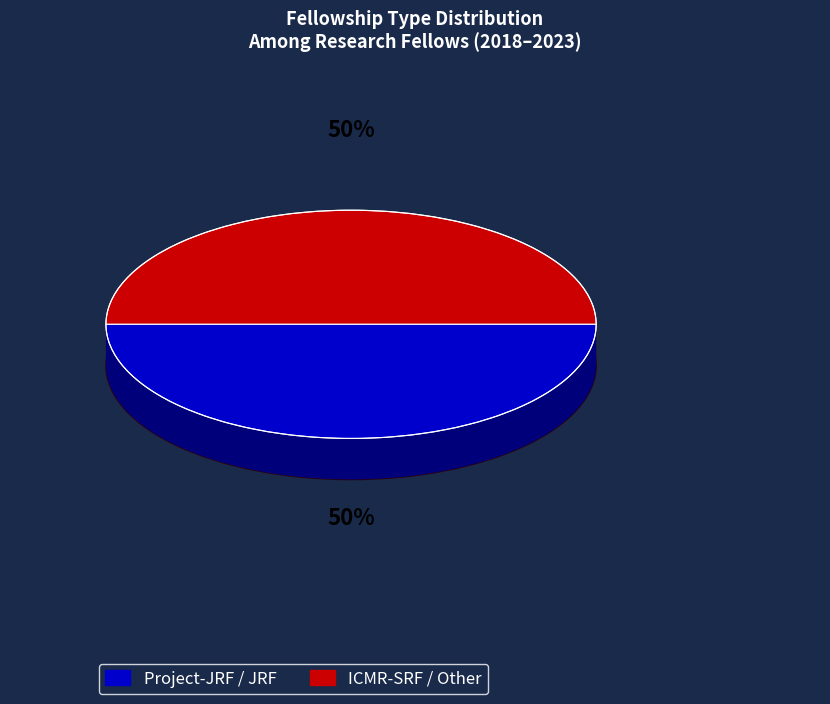

True or false: JRF accounts for 1% of the total.

False